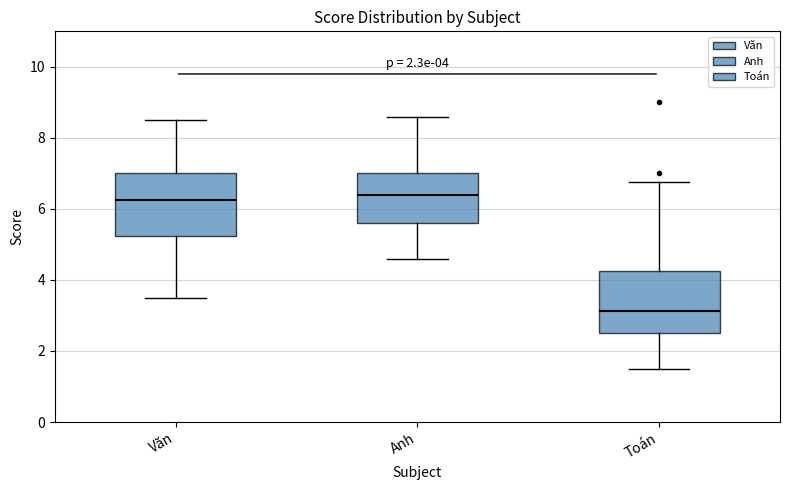

Which box has the lowest median line?

Toán